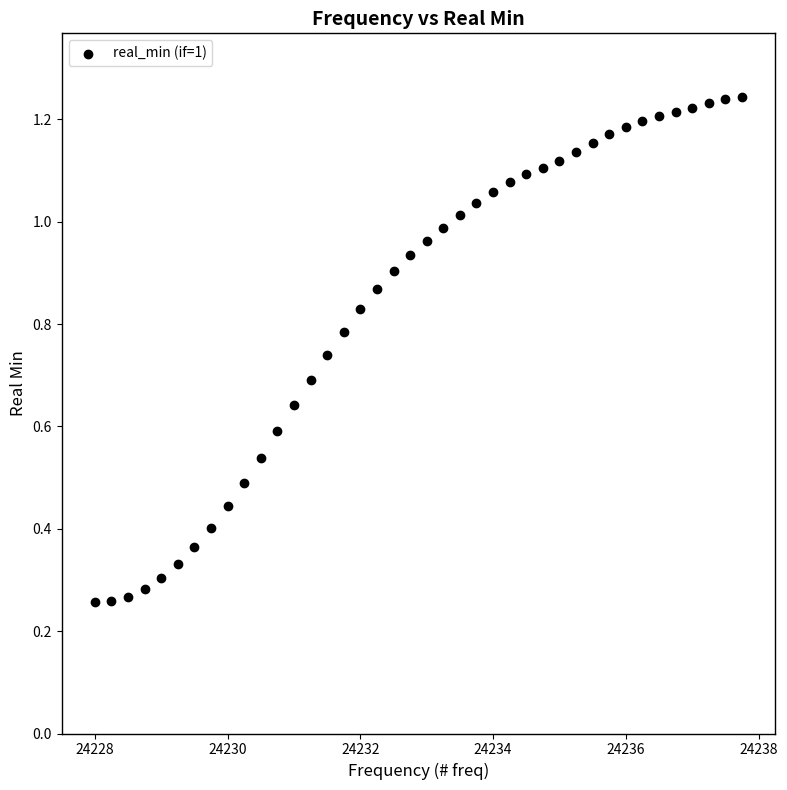

What is the range of X values (max minus min)?

9.8